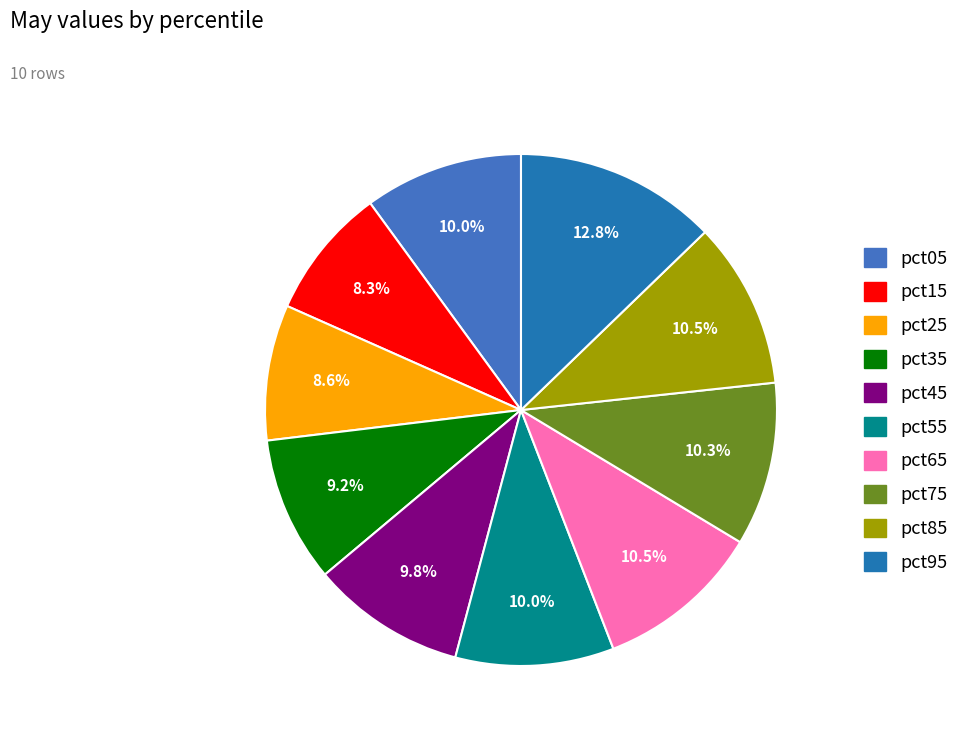

Which slice is the largest?

pct95